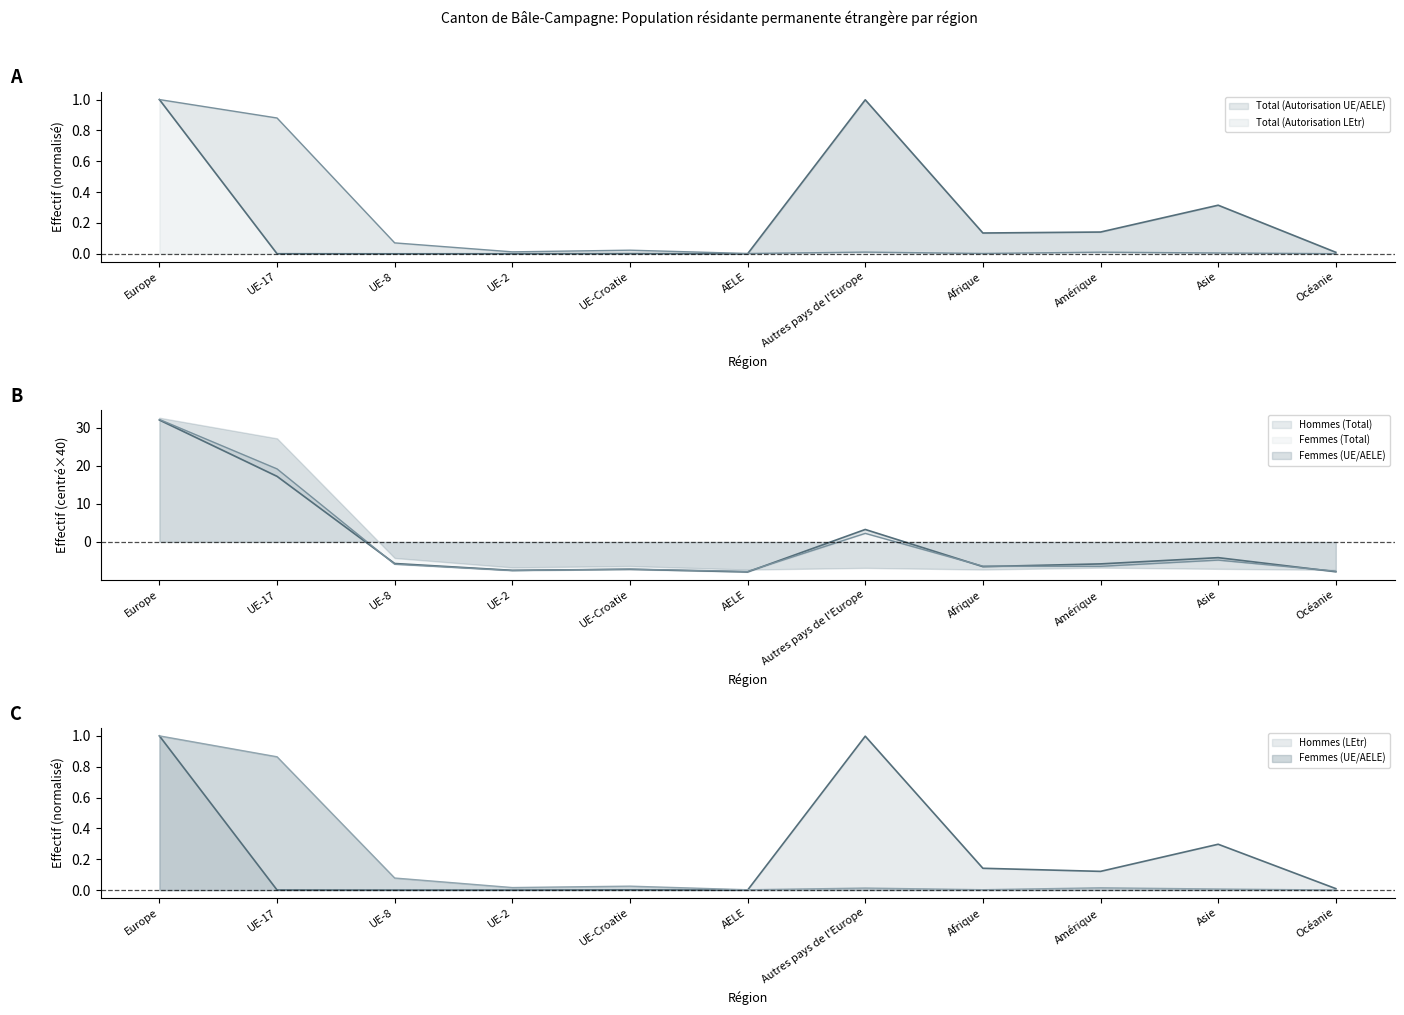

What is the minimum value for Hommes (Total)?

-7.8